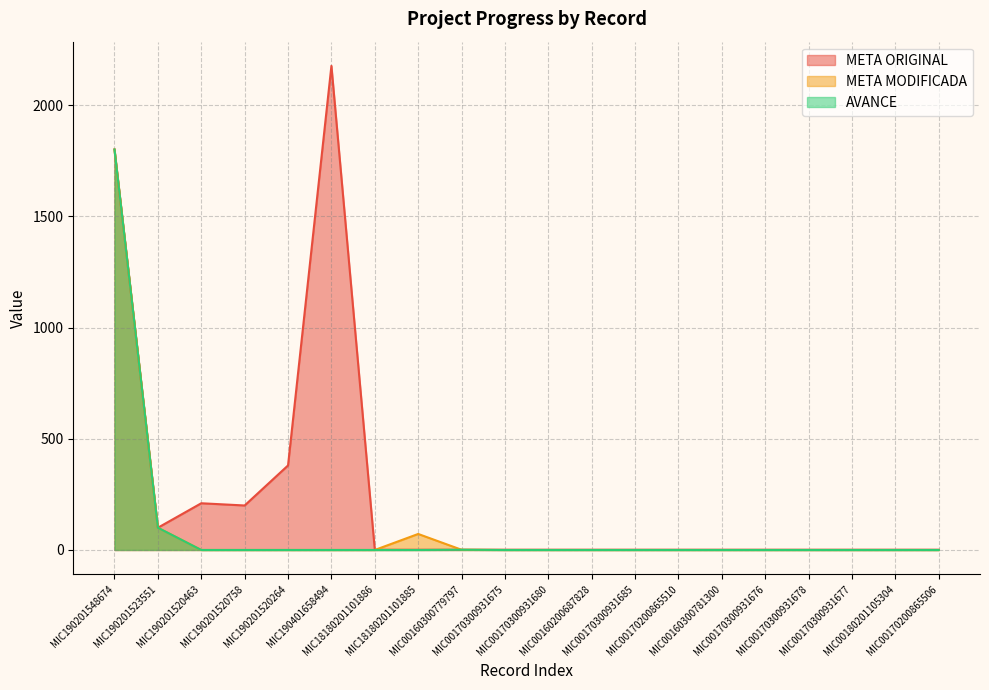

How many lines are shown in the chart?

3